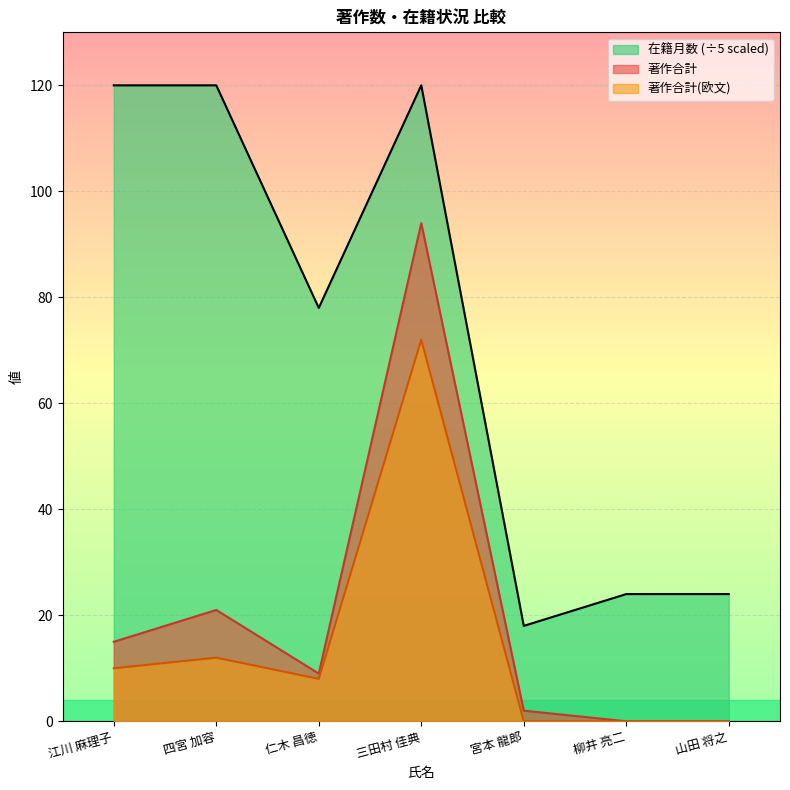

Between 四宮 加容 and 柳井 亮二, which series saw the biggest shift?

在籍月数 (÷5 scaled)